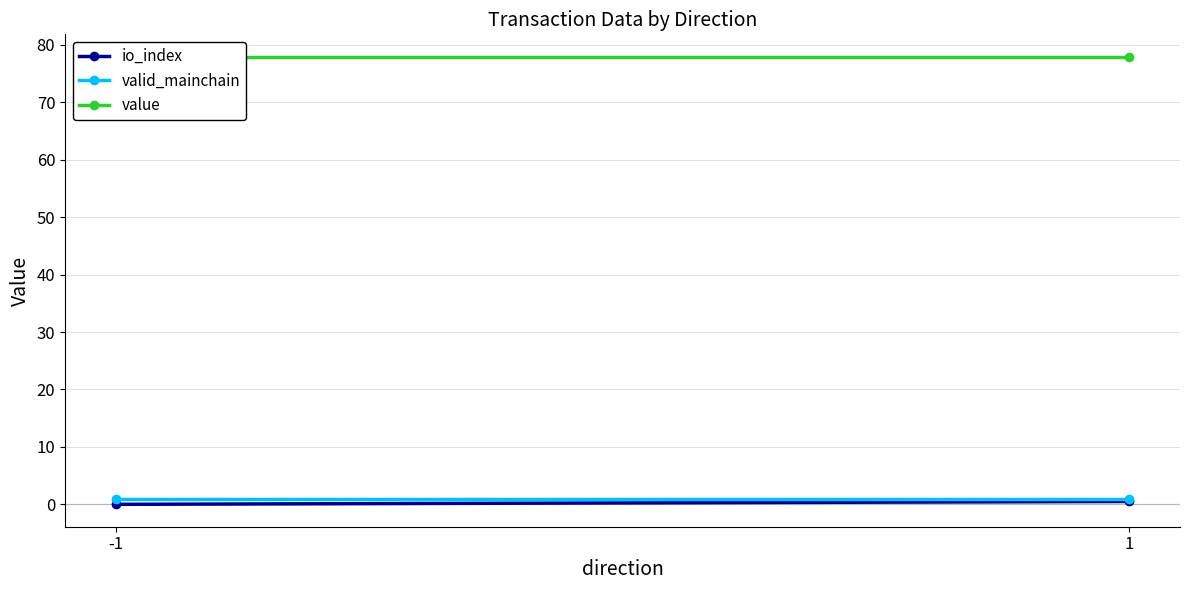

What is the total value across all series at -1?

78.9